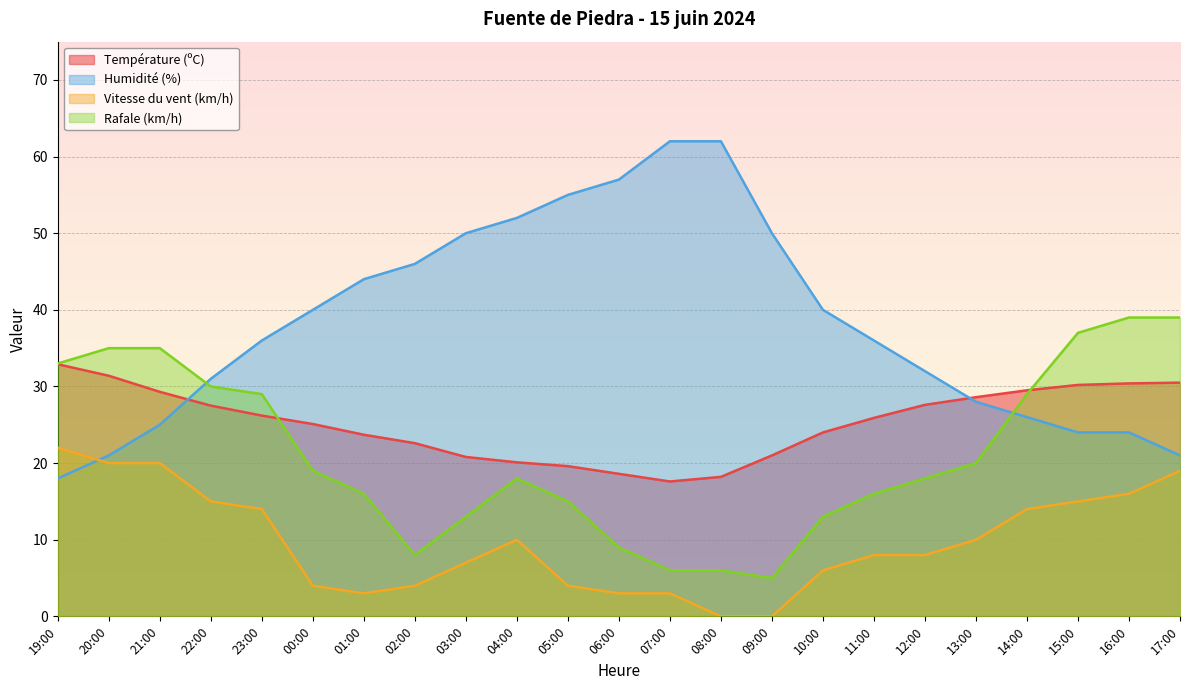

At 19:00, list the series in order from largest to smallest.

Rafale (km/h), Température (ºC), Vitesse du vent (km/h), Humidité (%)